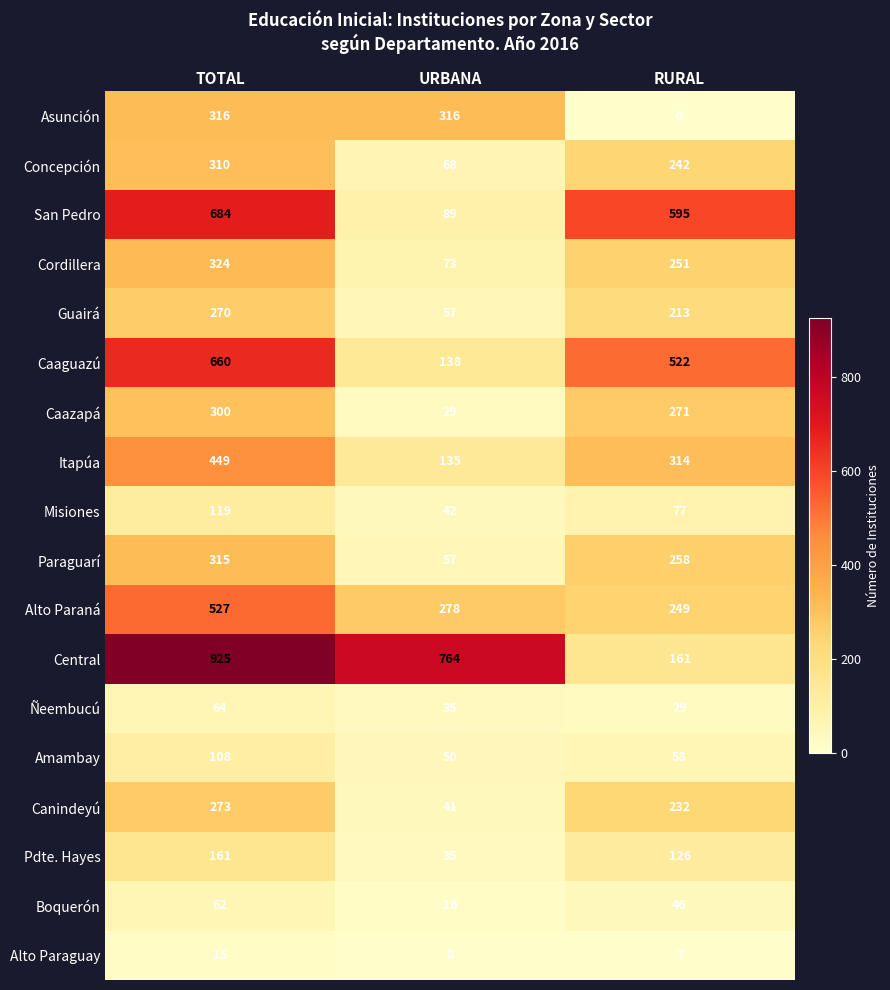

Where does the Central series first go above 764?

TOTAL